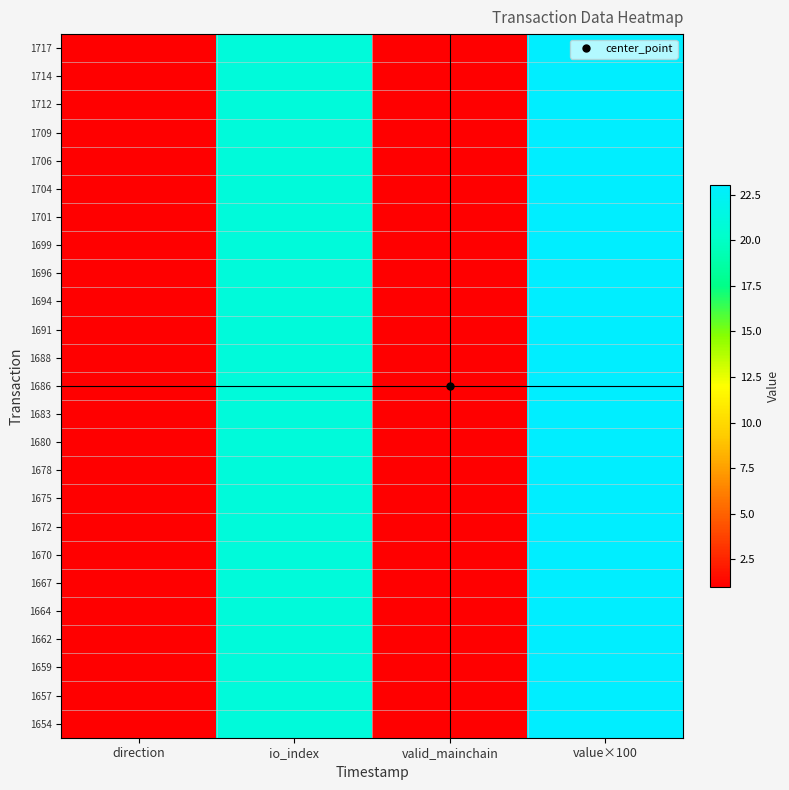

What is the total value across all series at direction?

25.0